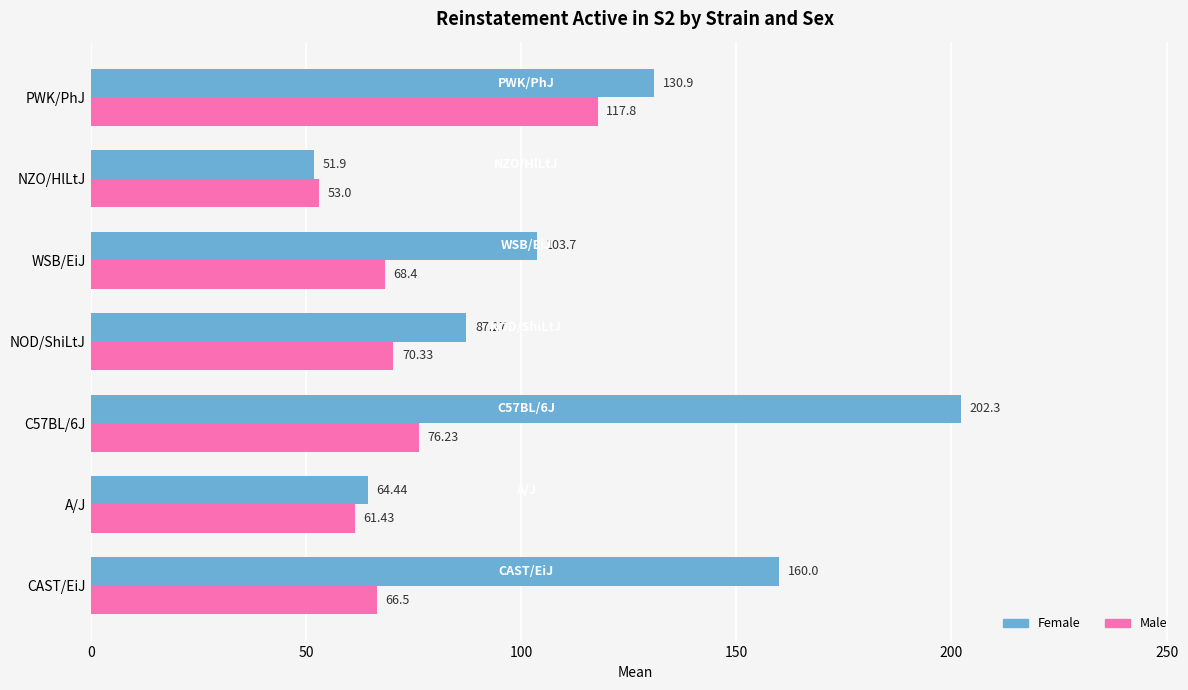

What is the difference between the highest and lowest values at A/J?

3.0